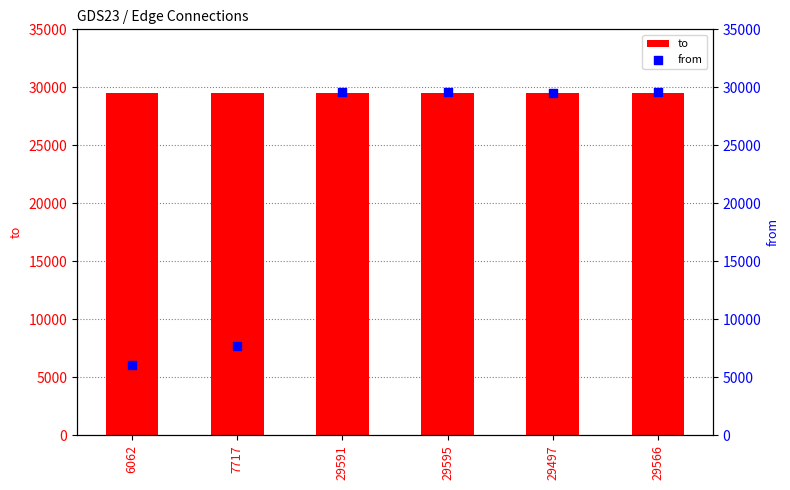

Is the value of from at 29591 greater than the value of to at 29566?

Yes